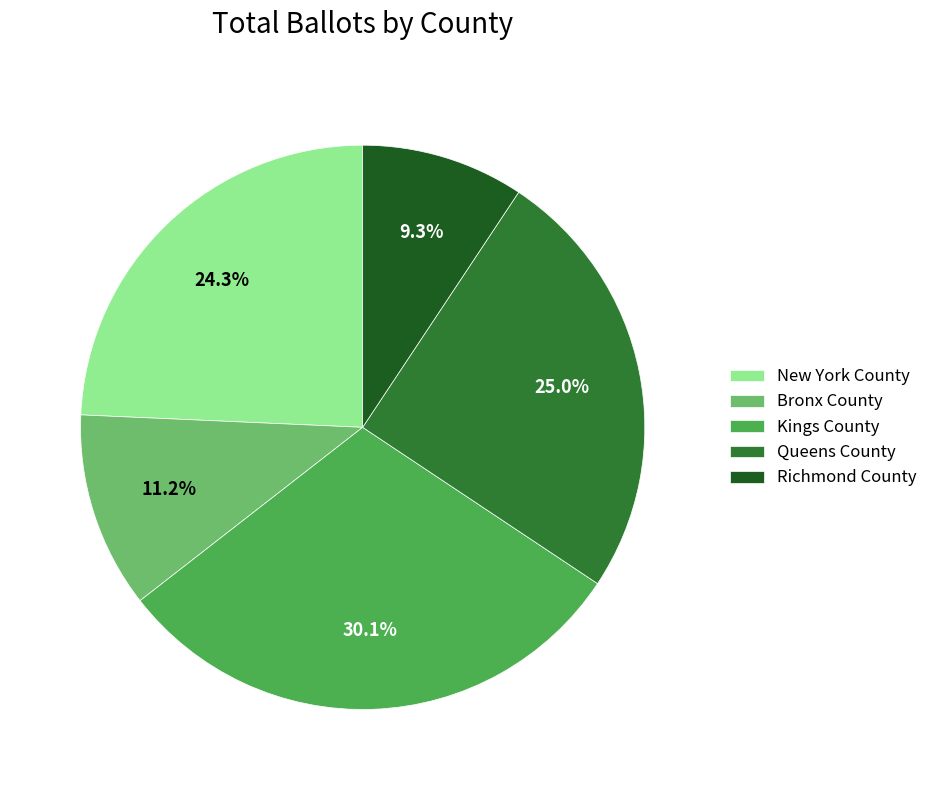

Which slice is the smallest?

Richmond County